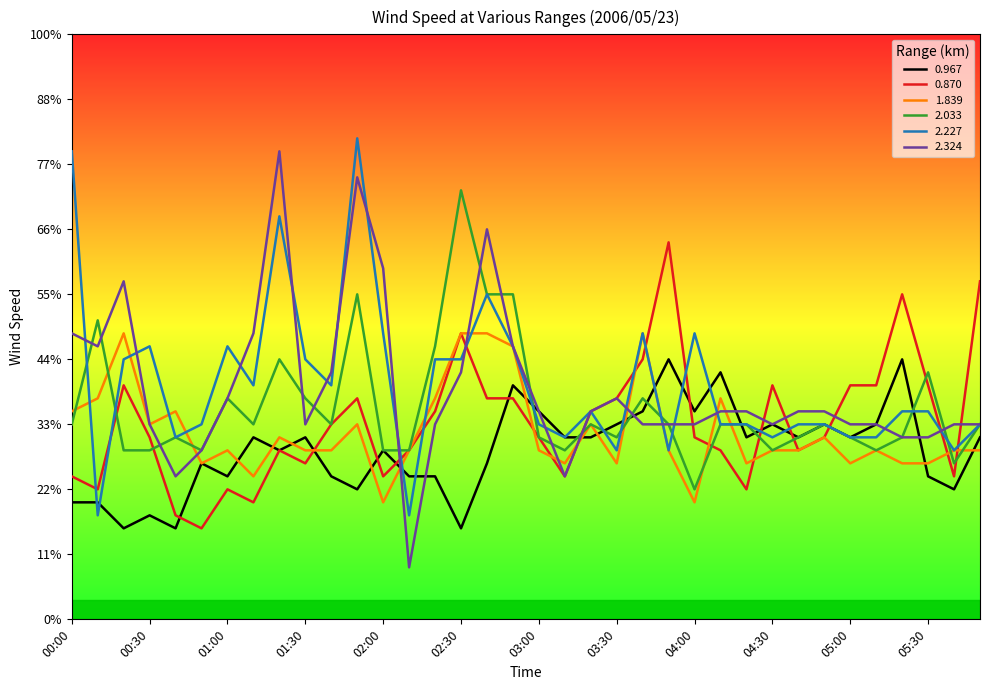

Is this an area chart (filled region under the line)?

No